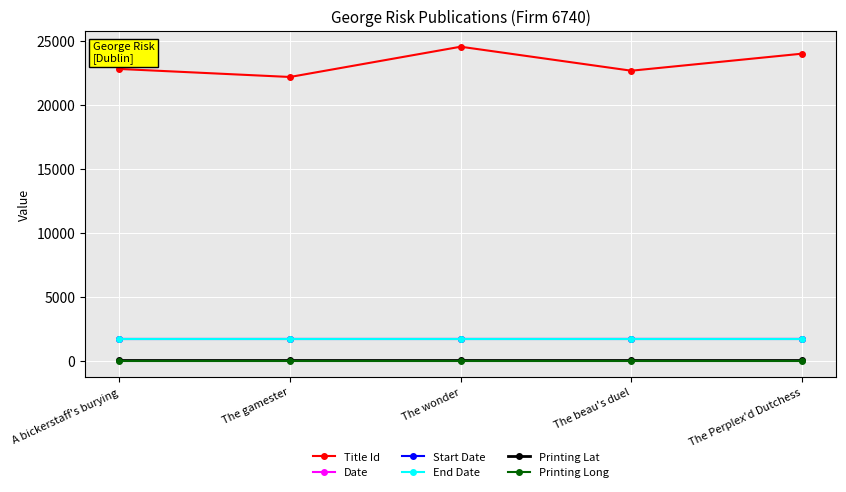

What is the value of the Title Id point at the 1st from the left?

22796.0